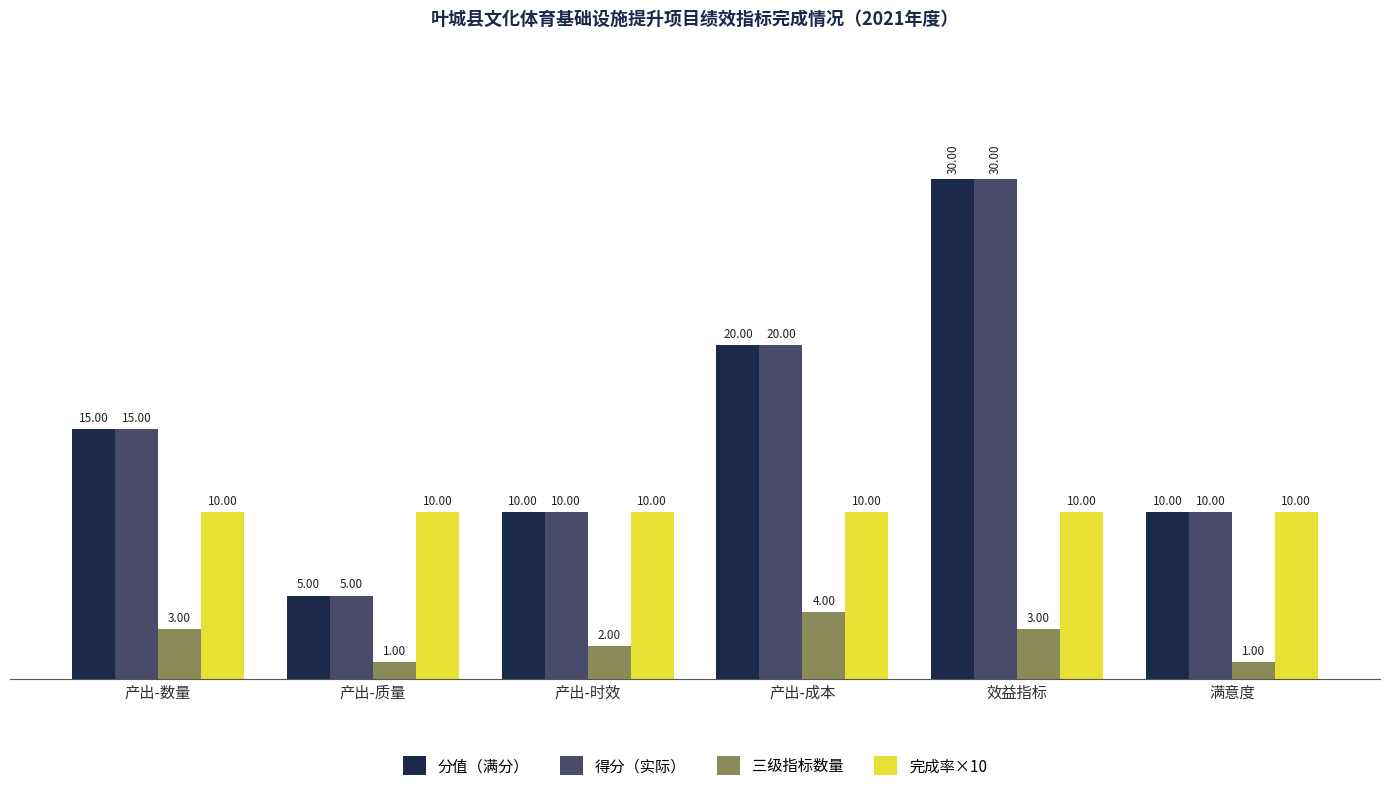

At how many categories does at least one series exceed 25?

1